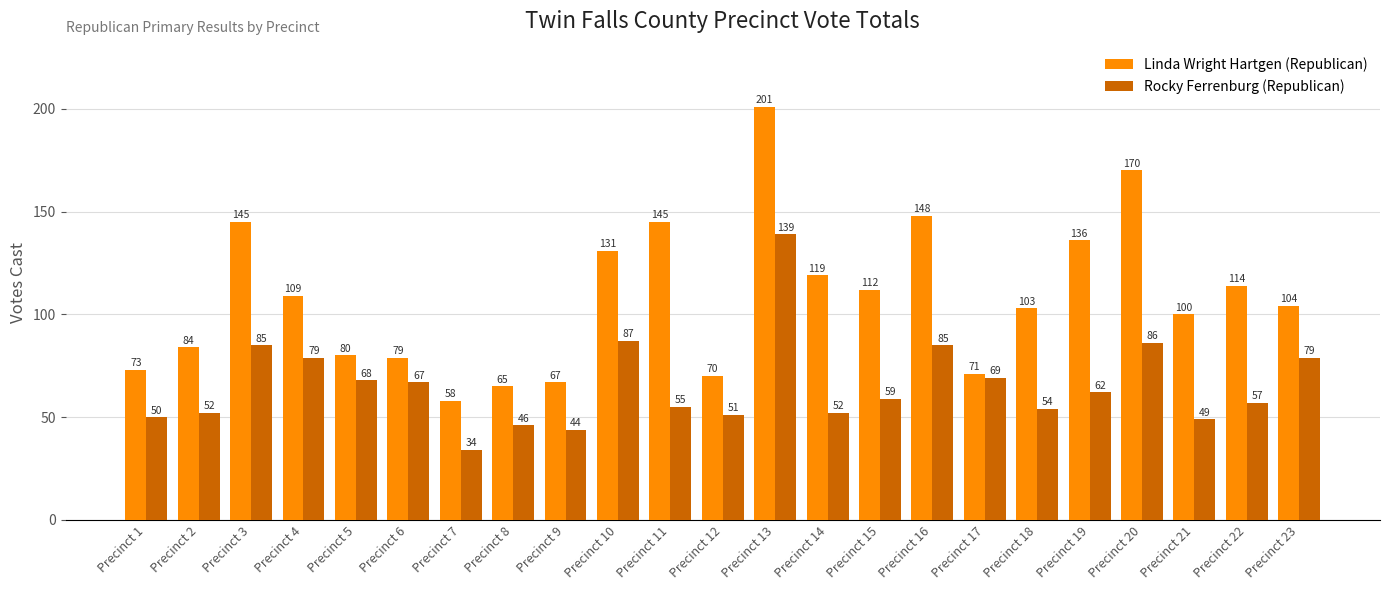

Rank the series by their maximum value, from lowest to highest.

Rocky Ferrenburg (Republican), Linda Wright Hartgen (Republican)